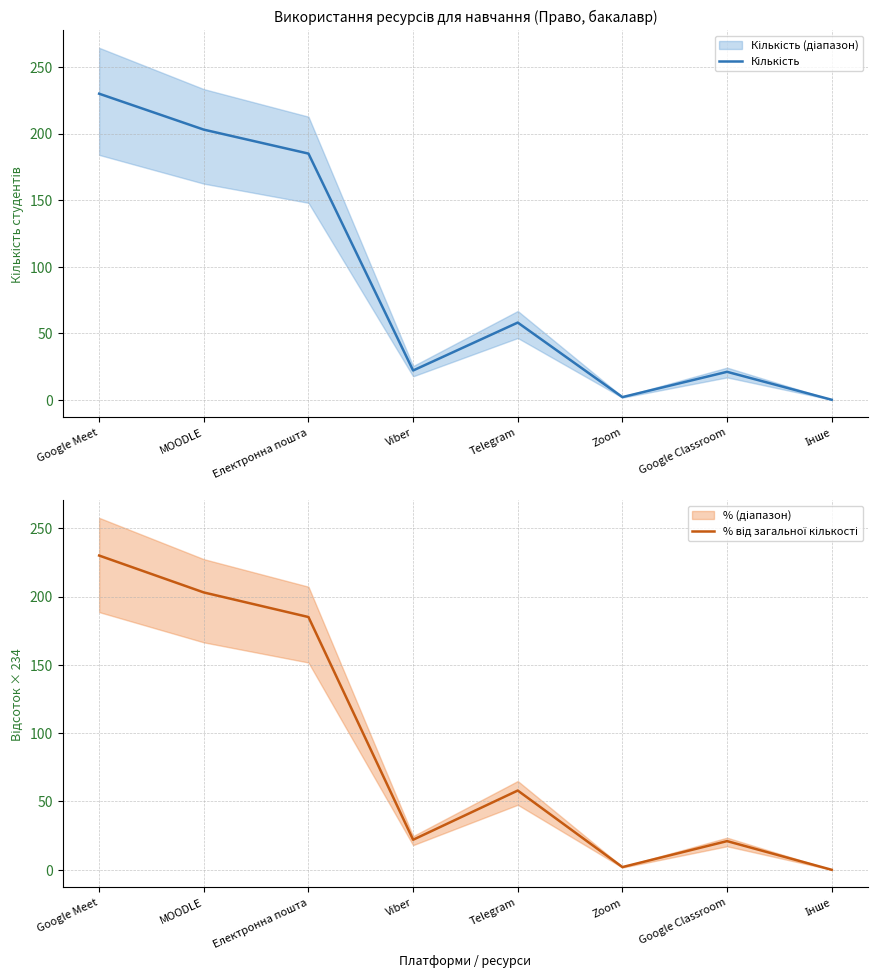

Is it true that Кількість equals 102.0 at Telegram?

False